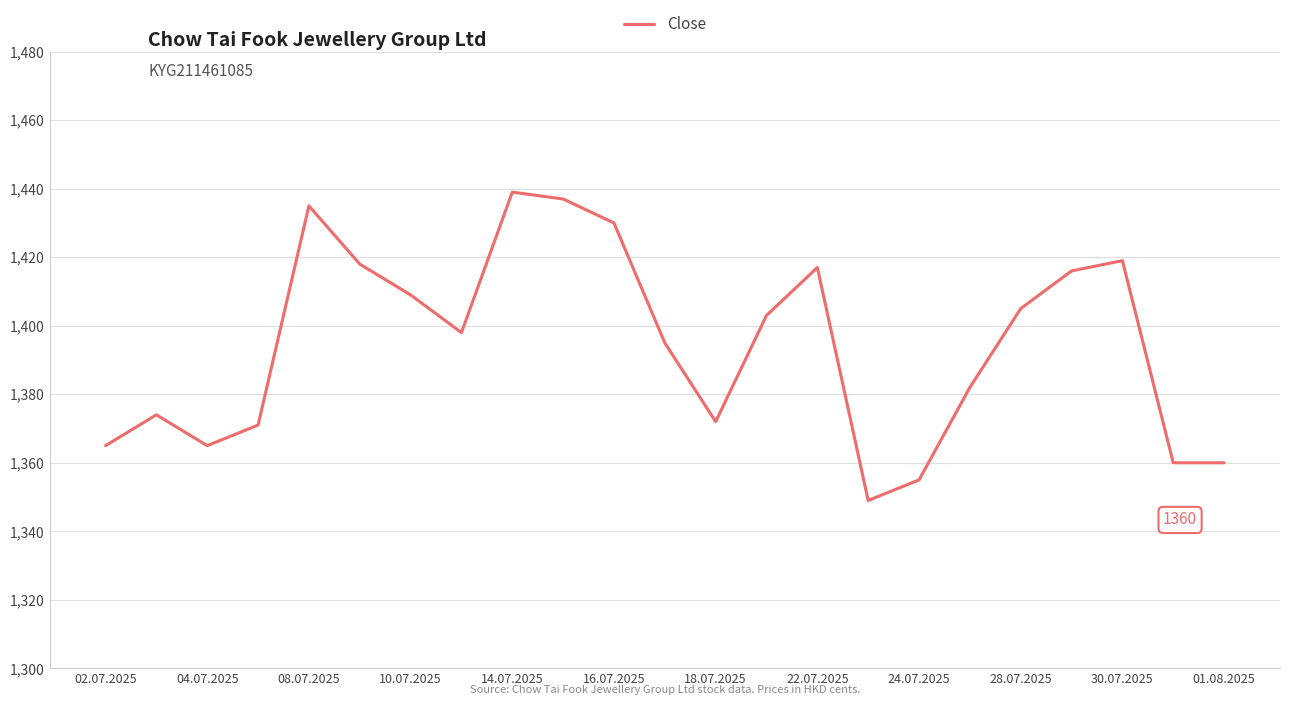

What is the difference between the maximum and minimum values?

90